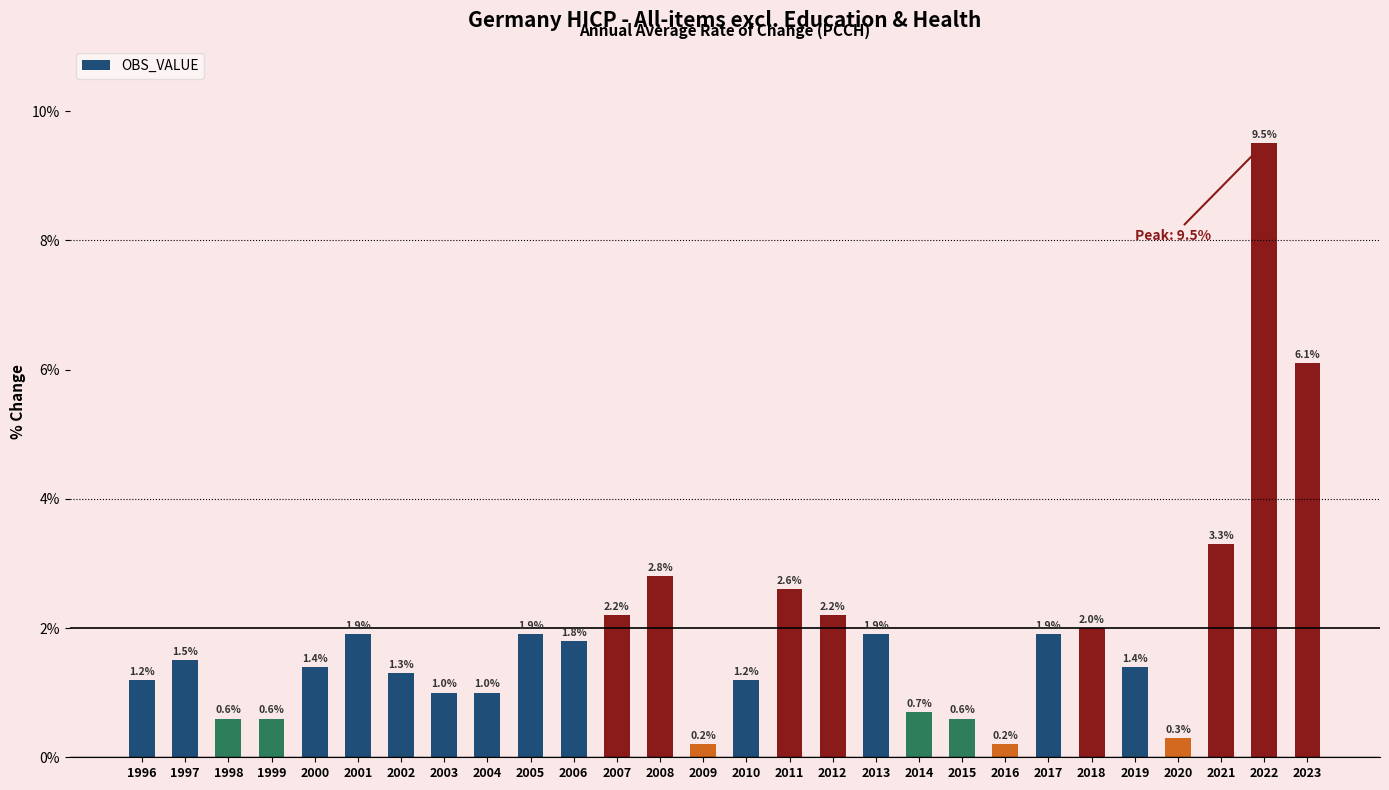

What is the greatest value displayed?

9.5